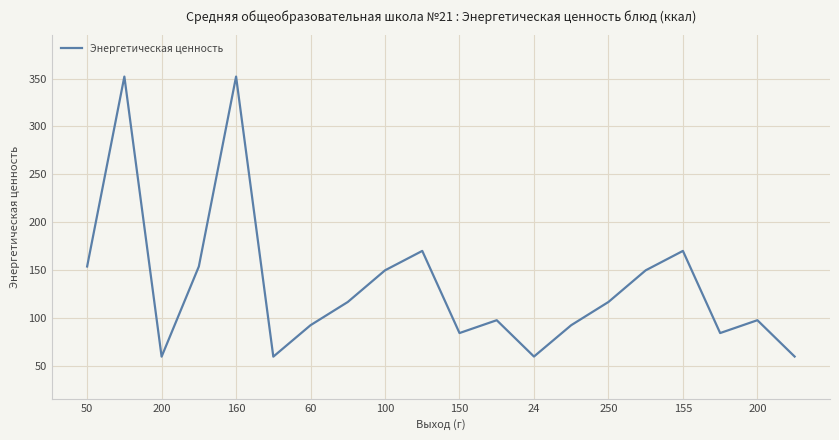

What is the greatest value displayed?

352.0